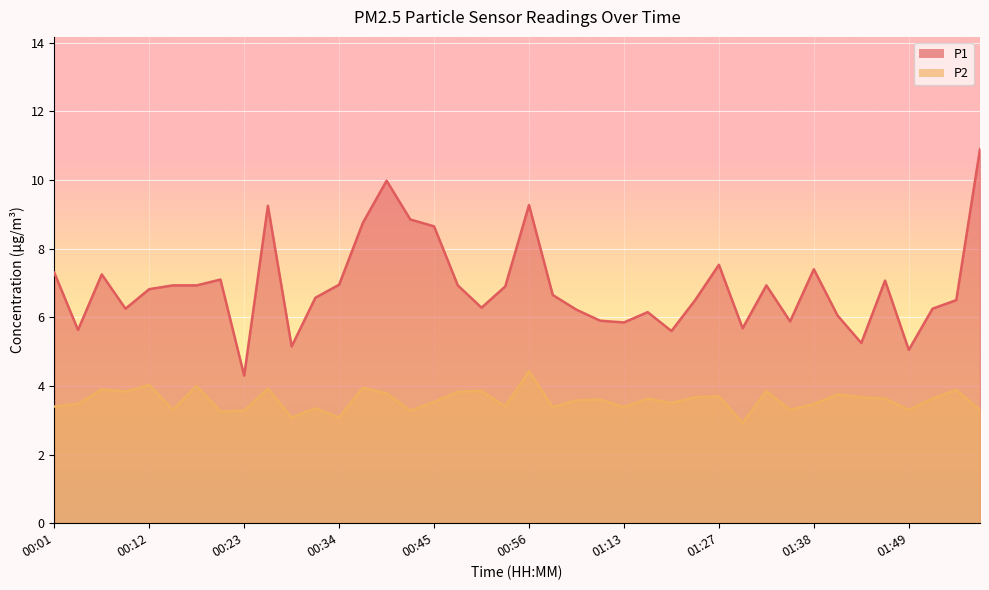

Where is the first local minimum for P2?

00:09